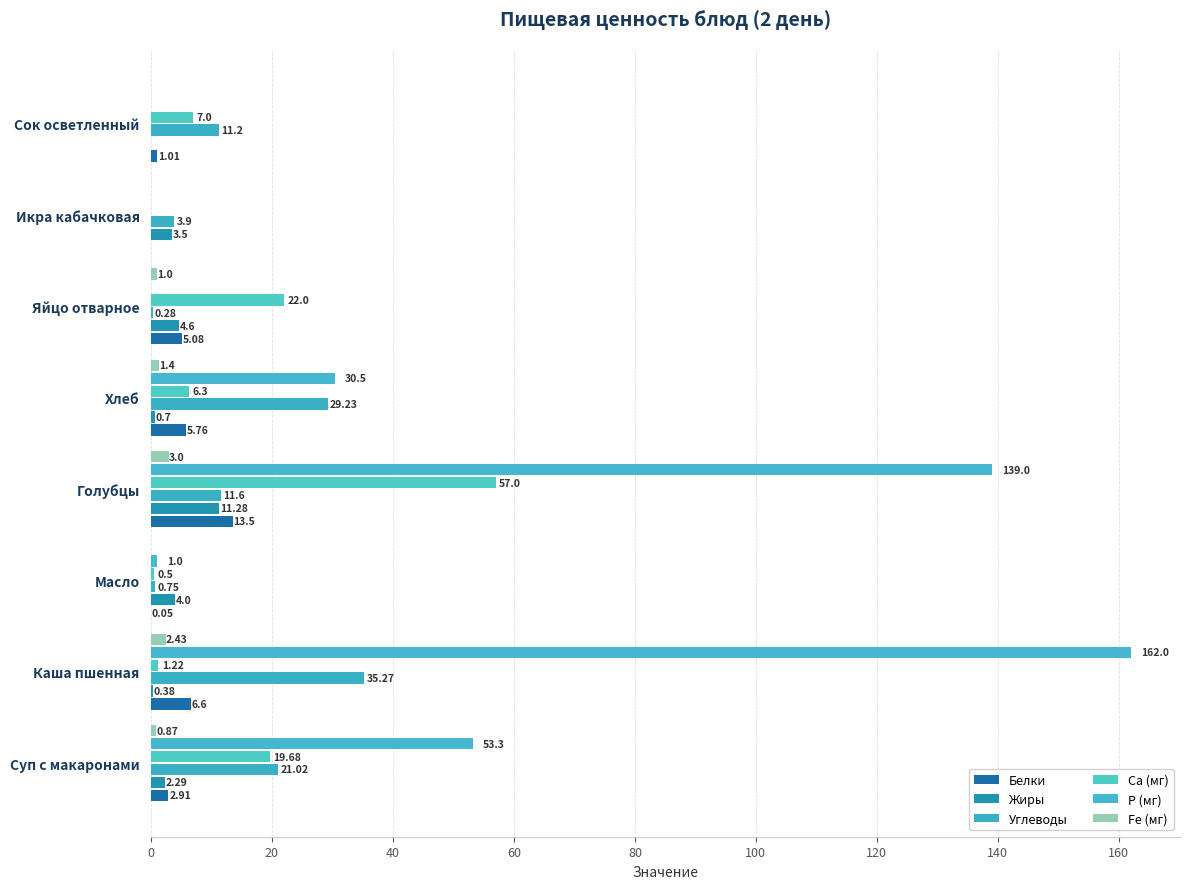

What are all the series names shown in the legend?

Белки, Жиры, Углеводы, Са (мг), Р (мг), Fe (мг)